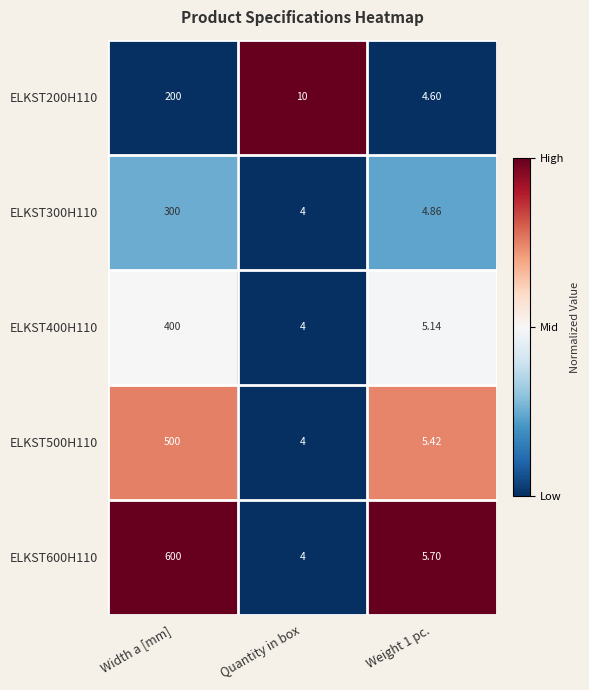

Which category has the lowest value across all series?

Quantity in box